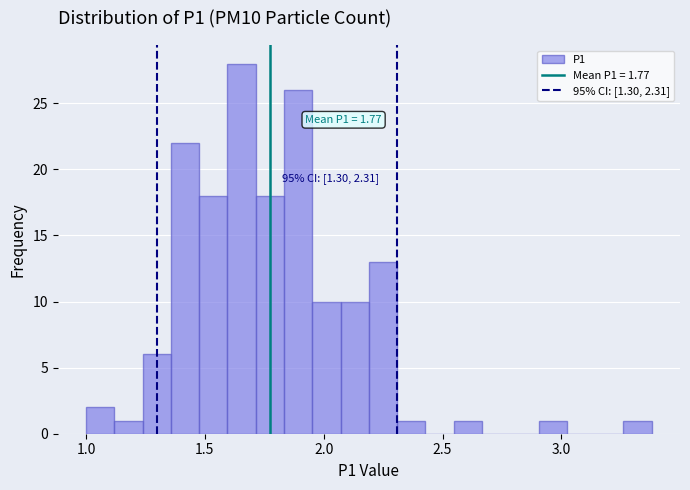

Around what value on the x-axis is the tallest bar? Give the approximate position of its centre, as read against the axis.

1.65